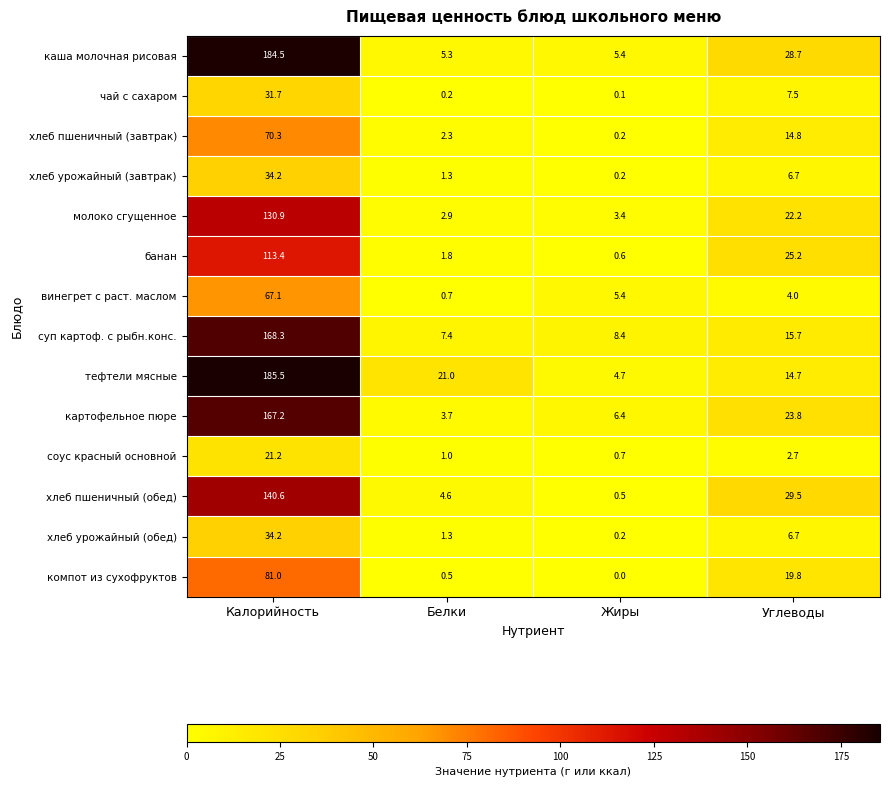

At which category is the sum across all series the highest?

Калорийность